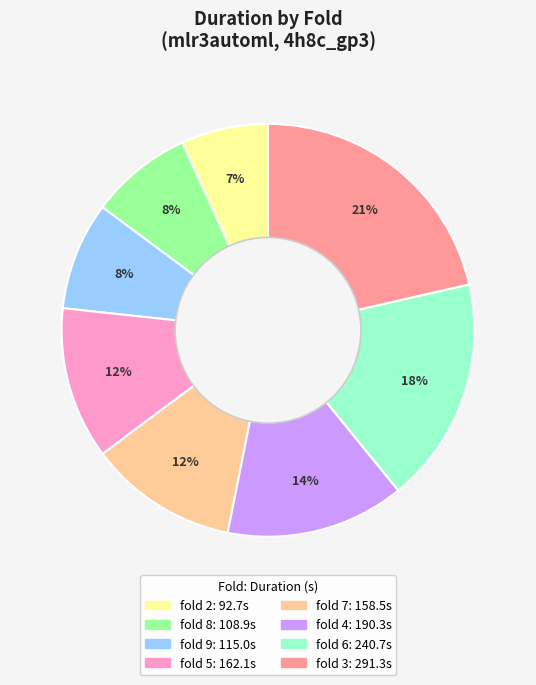

Is there a majority slice in this chart?

No